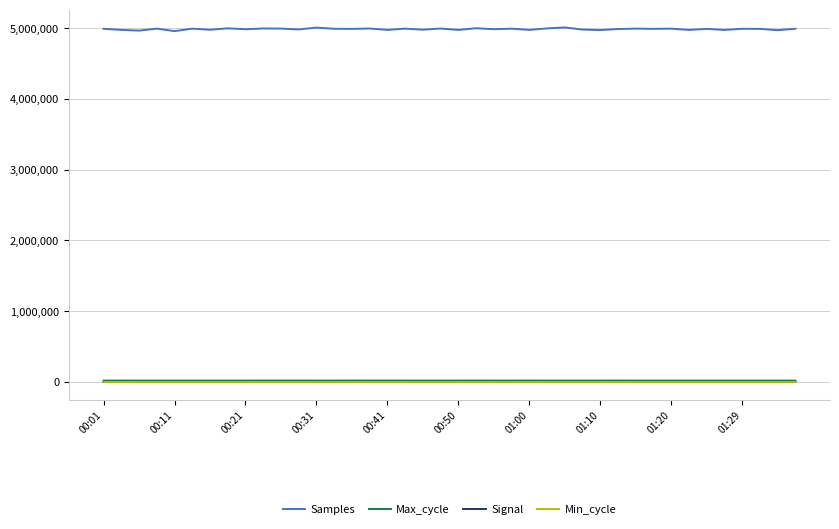

True or false: Min_cycle and Samples intersect in this chart.

False